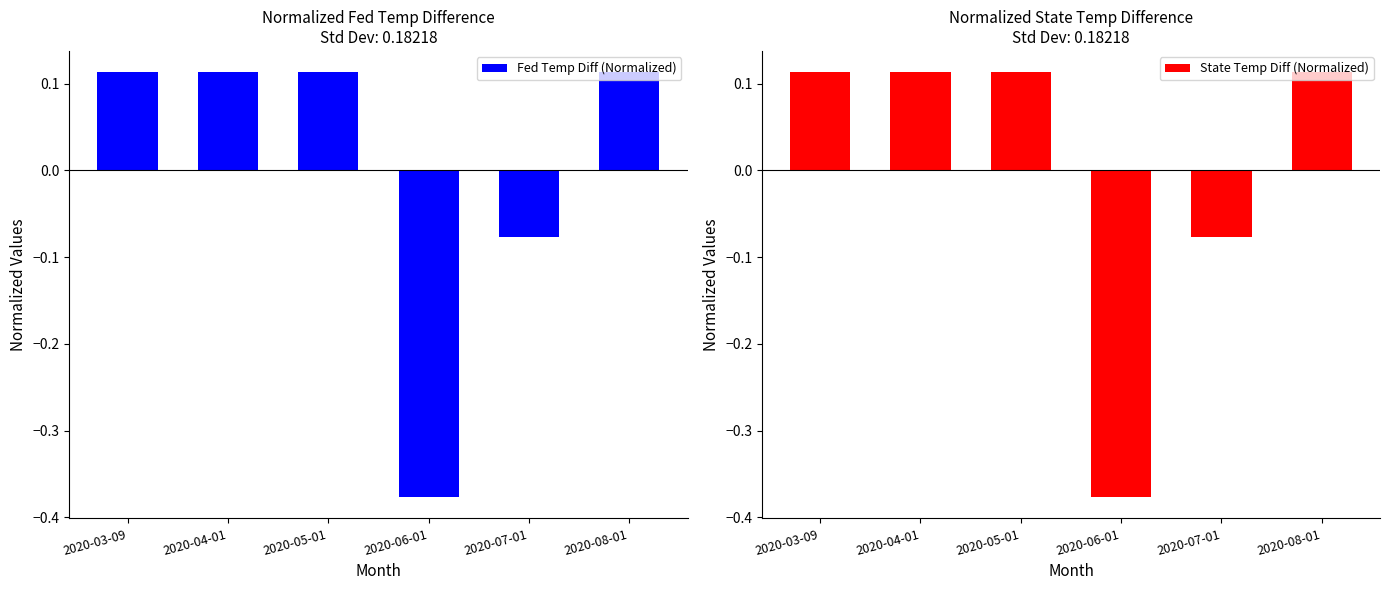

The State Temp Diff (Normalized) series shows 0.2 at 2020-04-01. True or false?

False